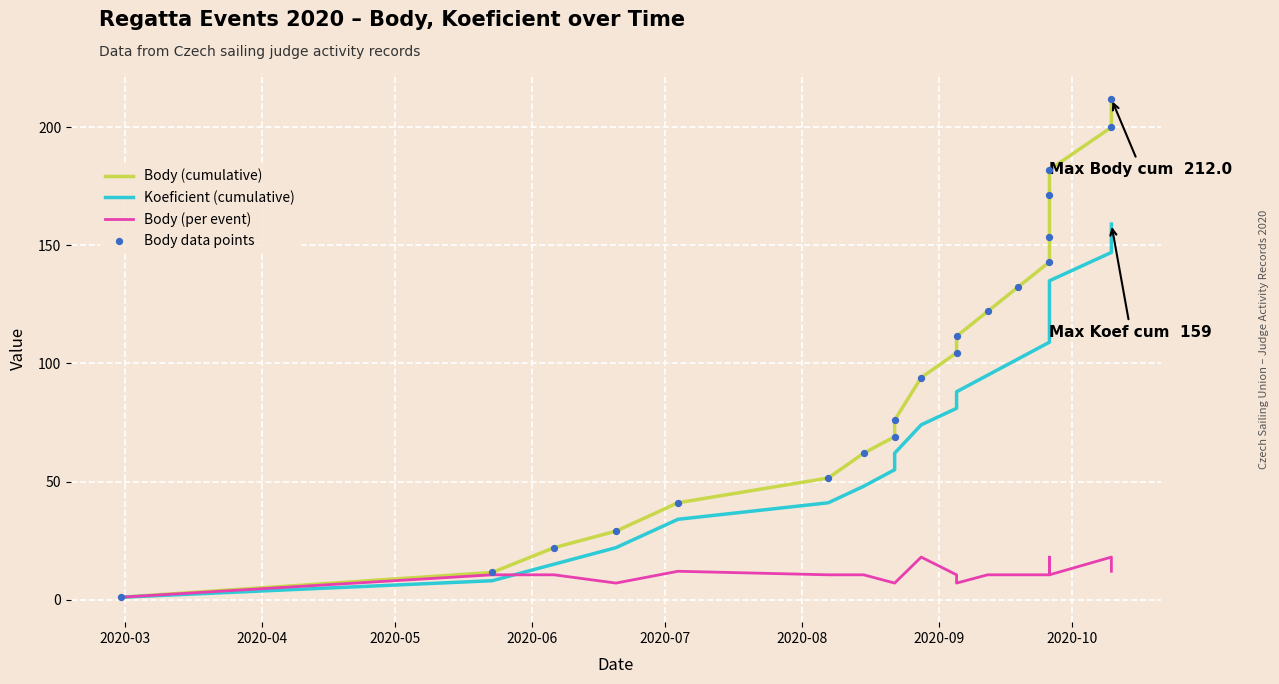

What are all the series names shown in the legend?

Body (cumulative), Koeficient (cumulative), Body (per event), Body data points